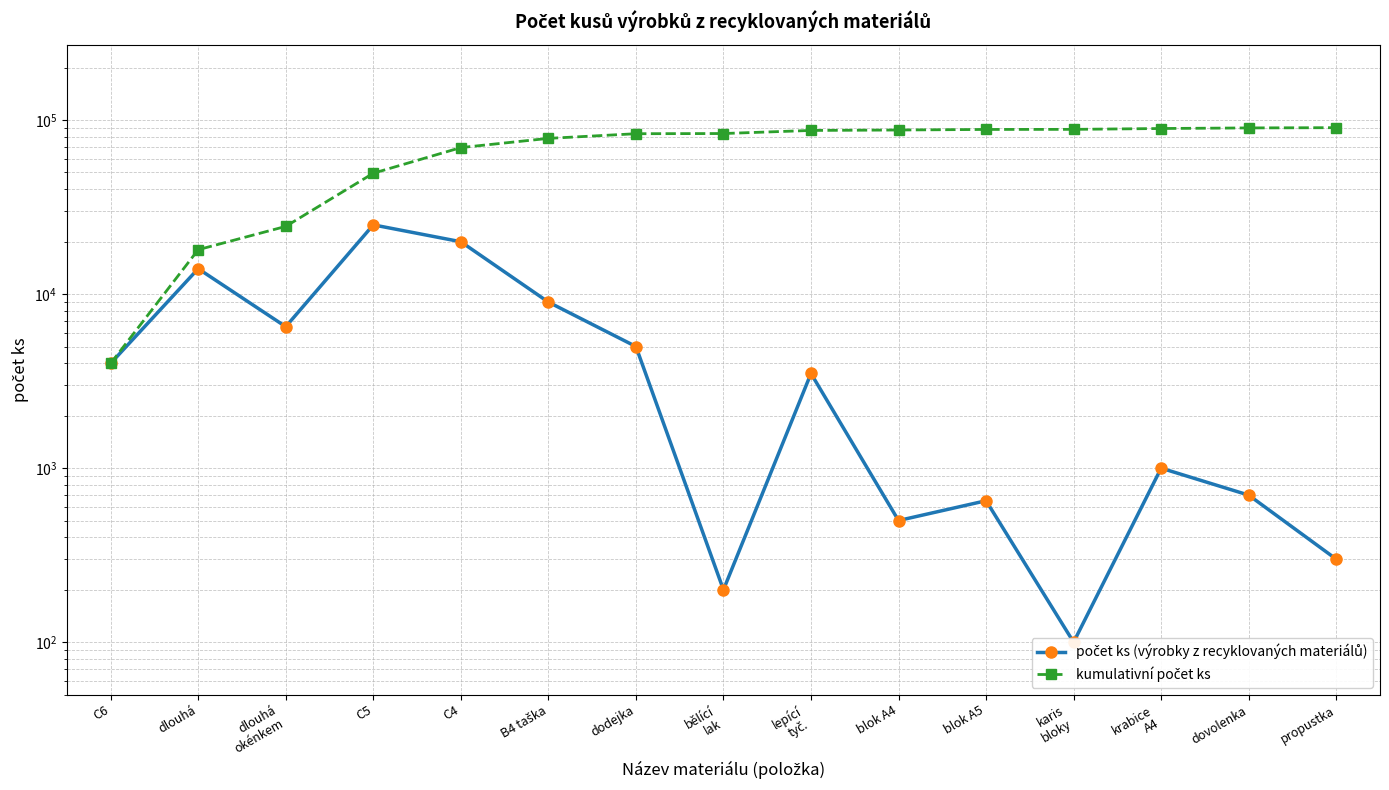

True or false: kumulativní počet ks has more than 0 points higher than both neighbors.

False